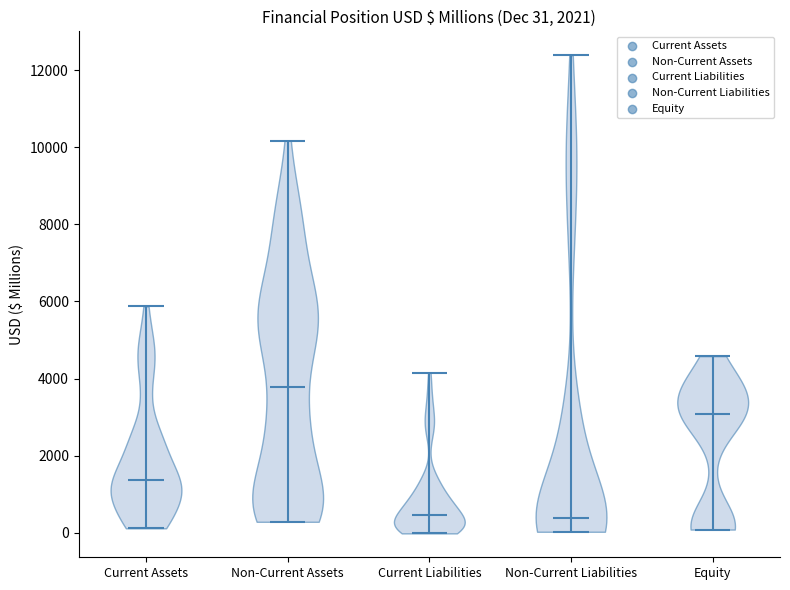

Which violin has the highest median line?

Non-Current Assets